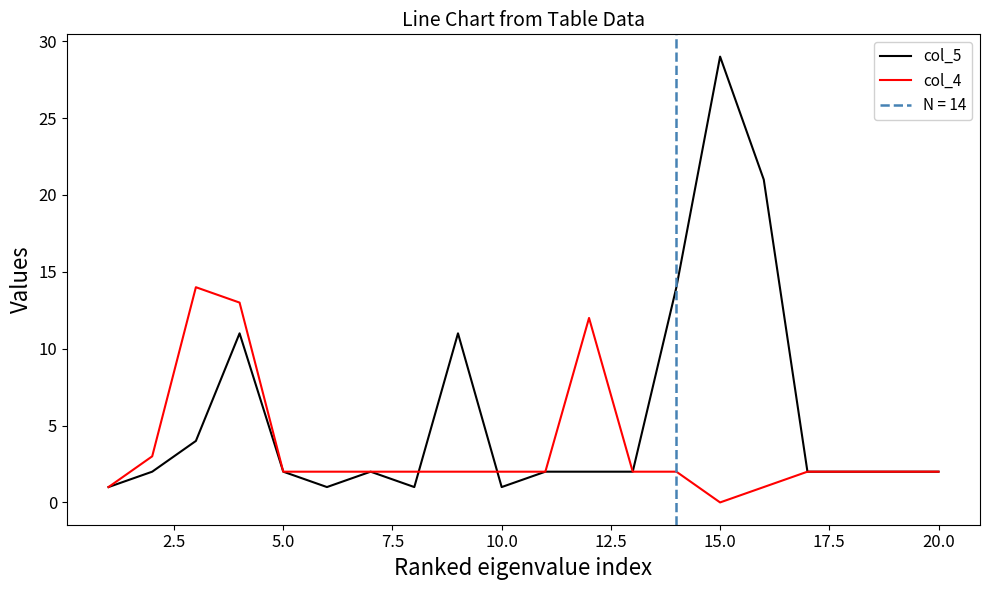

At which label does col_4 reach its minimum?

15.0